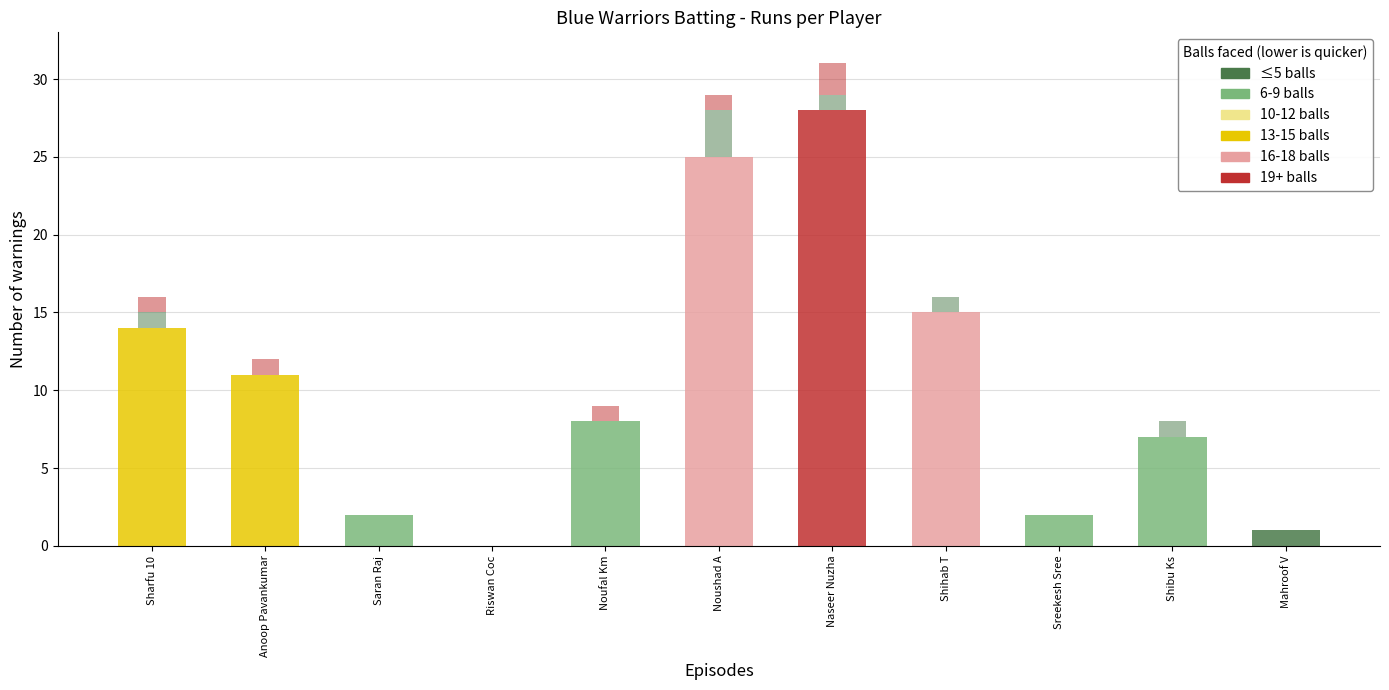

Is the value of Sixers at Noushad A greater than the value of Runs at Naseer Nuzha?

No